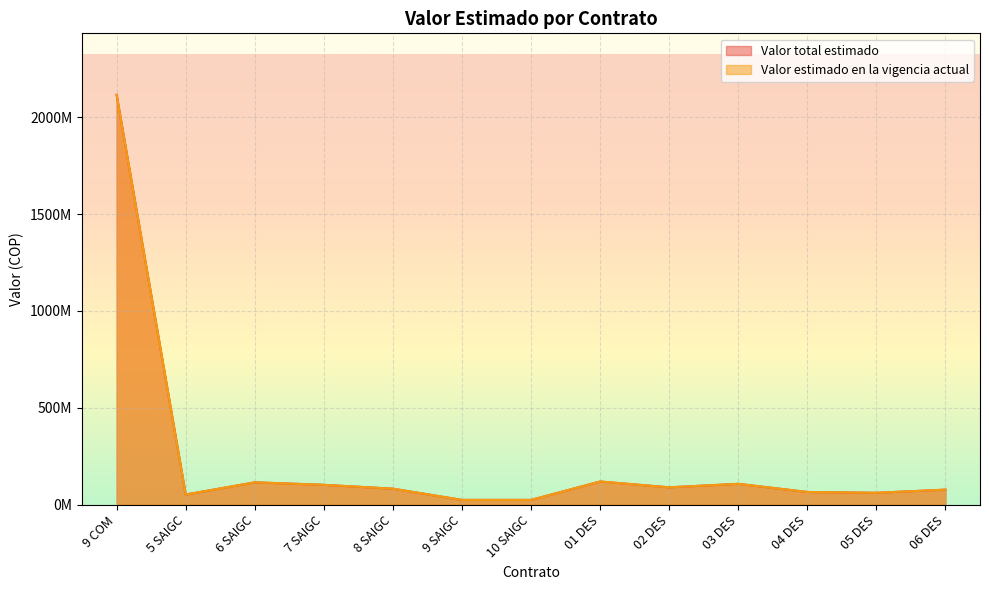

How many values in the Valor total estimado series exceed 82916001?

6